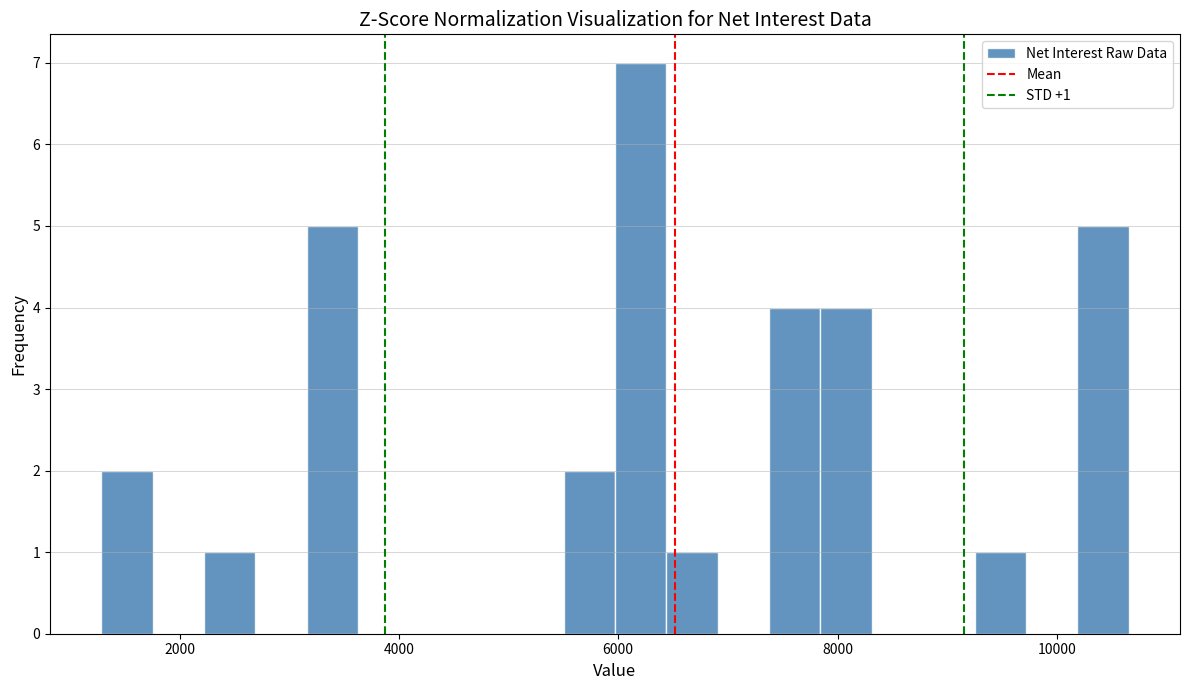

Around what value on the x-axis is the tallest bar? Give the approximate position of its centre, as read against the axis.

6200